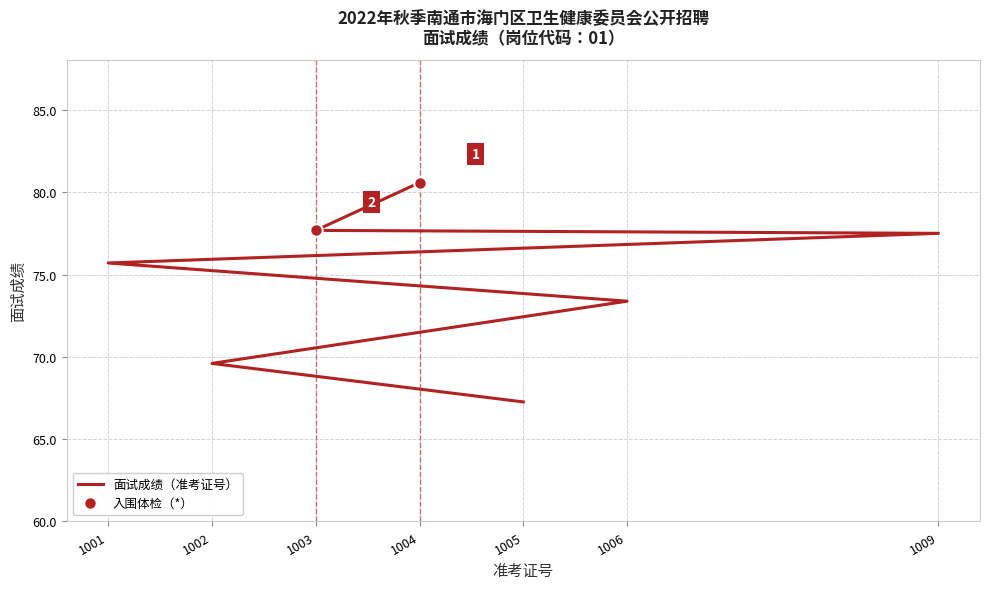

What is the sum of all values?

521.7